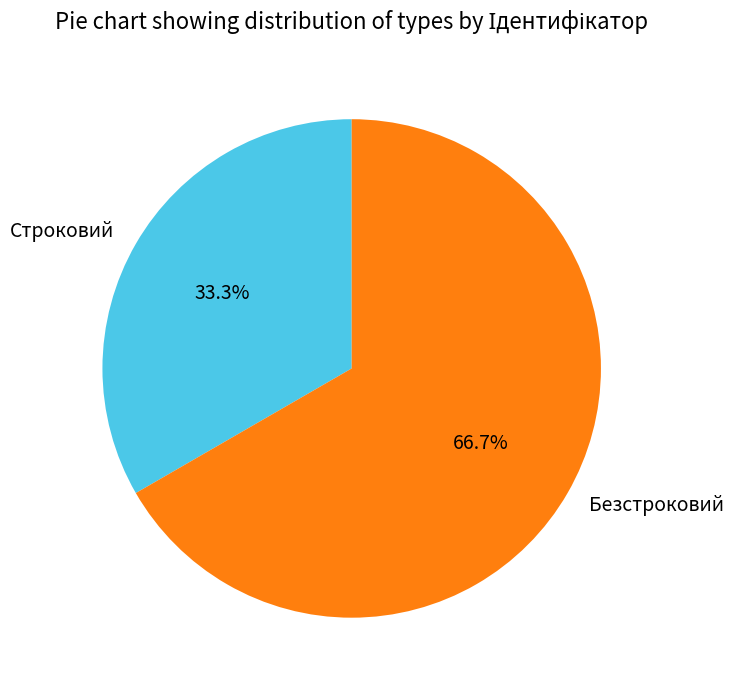

Is it true that Строковий is 46% of the pie?

False